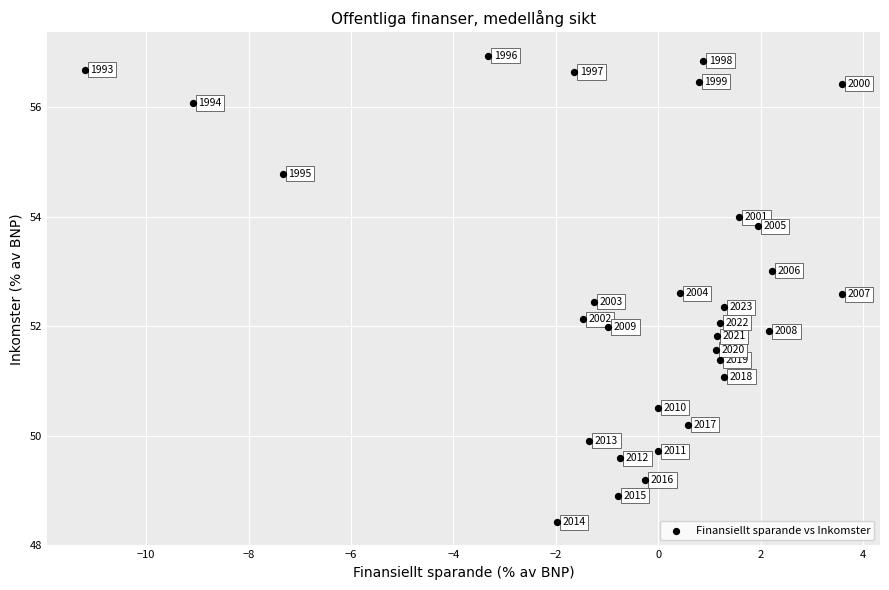

What Y value in the scatter plot is closest to 52?

52.0